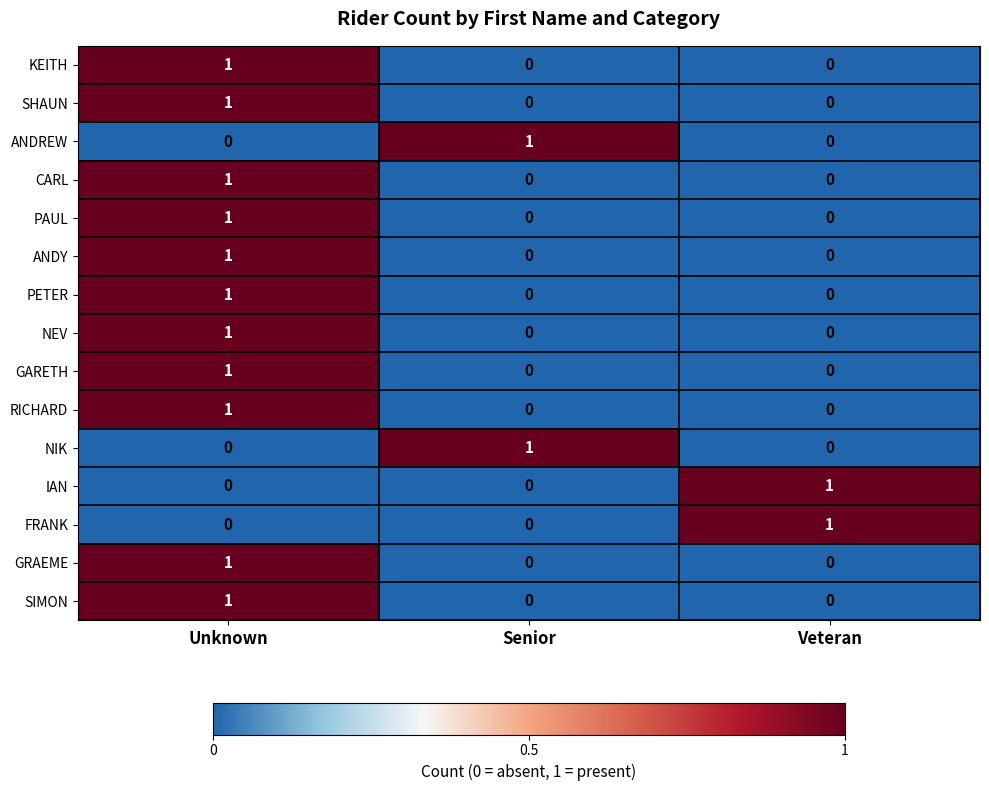

How many FRANK values are between 0 and 1?

3